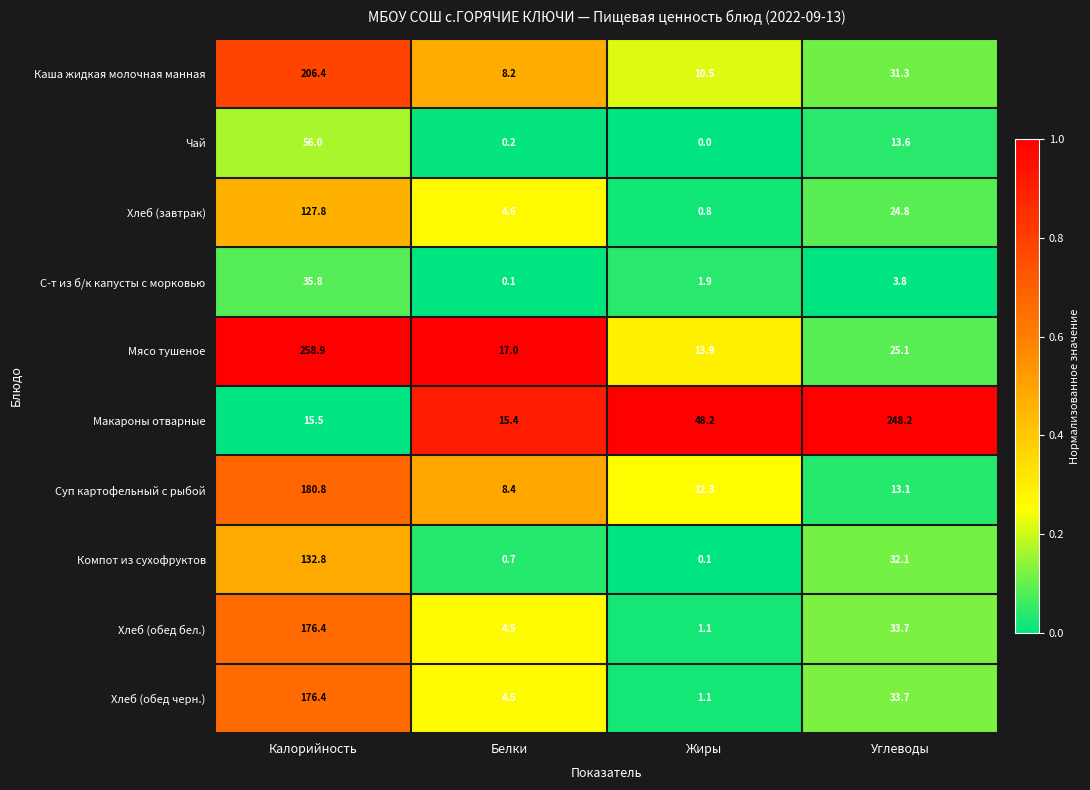

Rank the categories by Макароны отварные value from lowest to highest.

Белки, Калорийность, Жиры, Углеводы